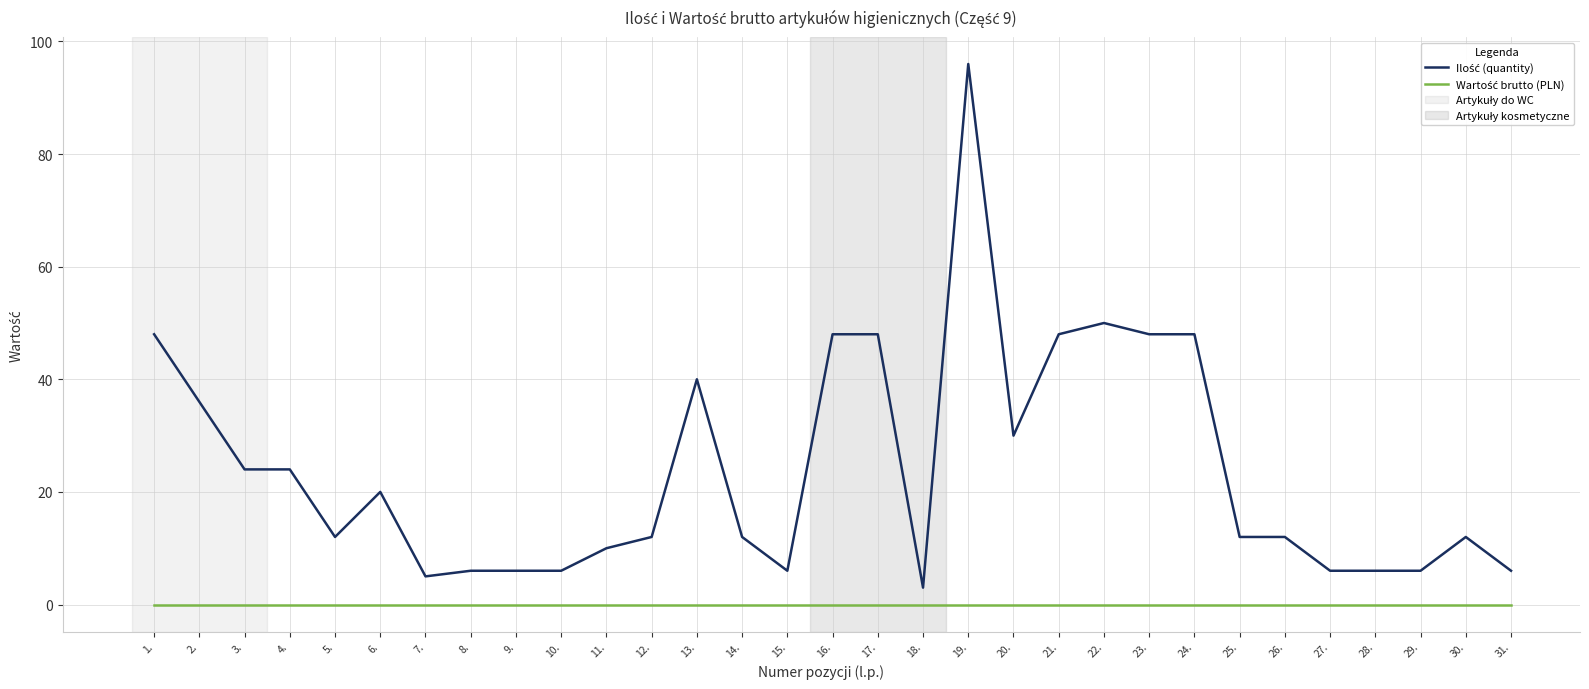

What is the greatest value displayed?

96